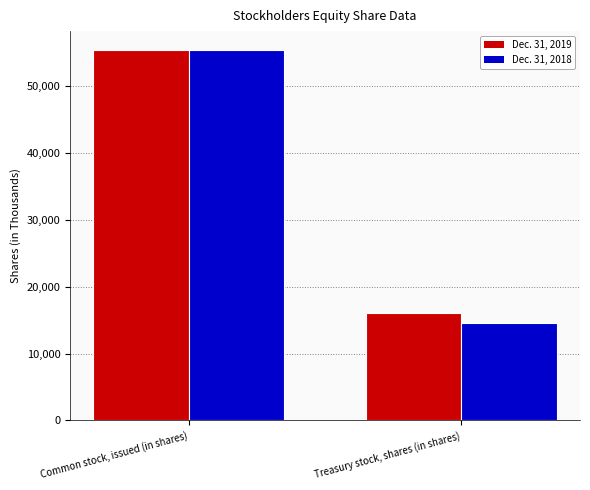

Does the chart contain stacked bars?

No